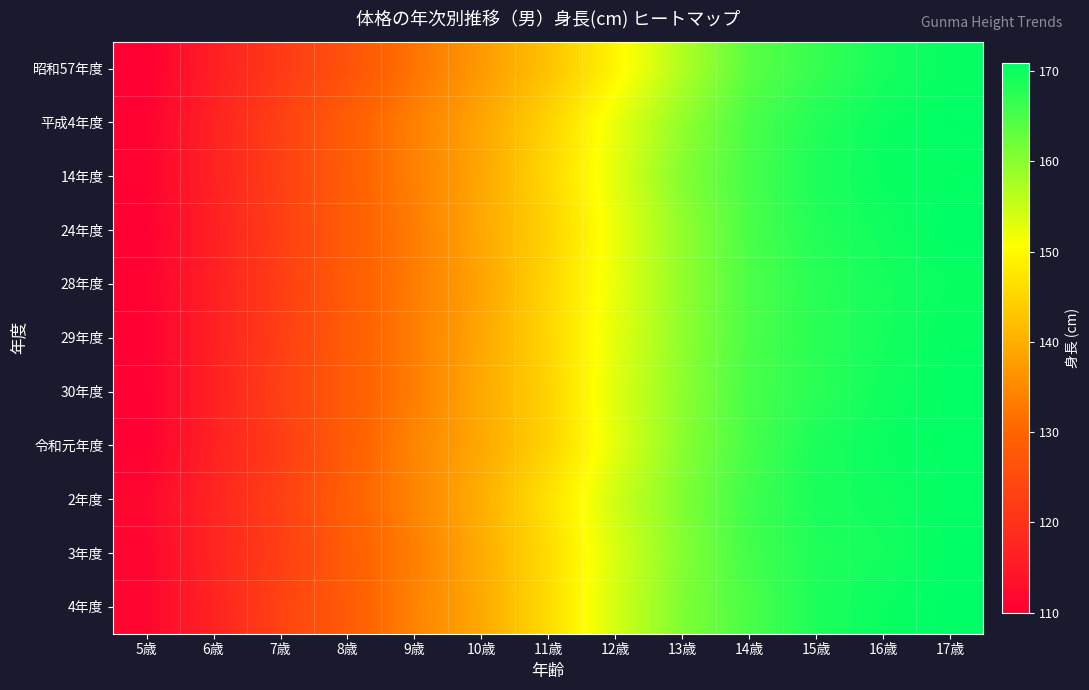

What is the maximum value shown in the chart?

170.9